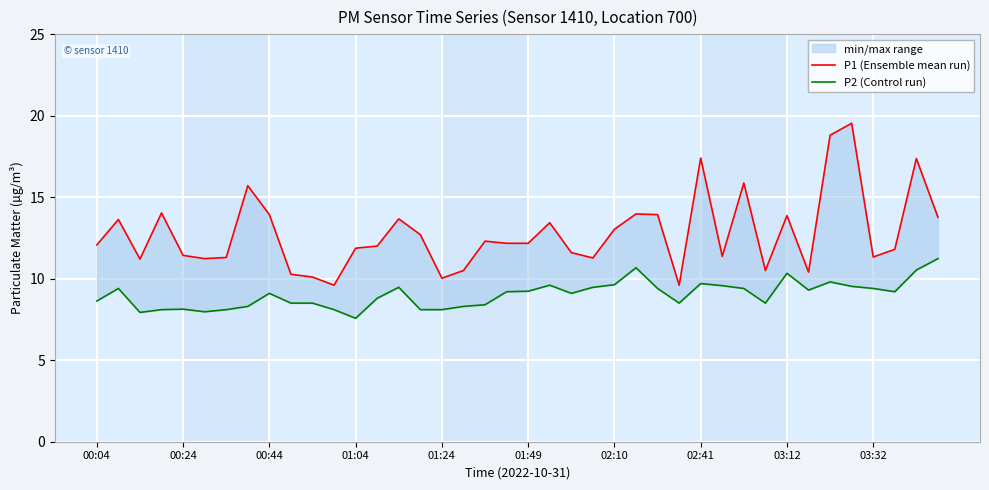

Reading right to left, what are all the values shown in this chart?

P1 (Ensemble mean run): 13.8	17.4	11.8	11.3	19.5	18.8	10.4	13.9	10.5	15.9	11.4	17.4	9.6	13.9	14.0	13.0	11.3	11.6	13.4	12.2	12.2	12.3	10.5	10.0	12.7	13.7	12.0	11.9	9.6	10.1	10.3	13.9	15.7	11.3	11.2	11.4	14.0	11.2	13.6	12.1
P2 (Control run): 11.2	10.5	9.2	9.4	9.5	9.8	9.3	10.3	8.5	9.4	9.6	9.7	8.5	9.4	10.7	9.6	9.5	9.1	9.6	9.2	9.2	8.4	8.3	8.1	8.1	9.5	8.8	7.6	8.1	8.5	8.5	9.1	8.3	8.1	8.0	8.1	8.1	7.9	9.4	8.6